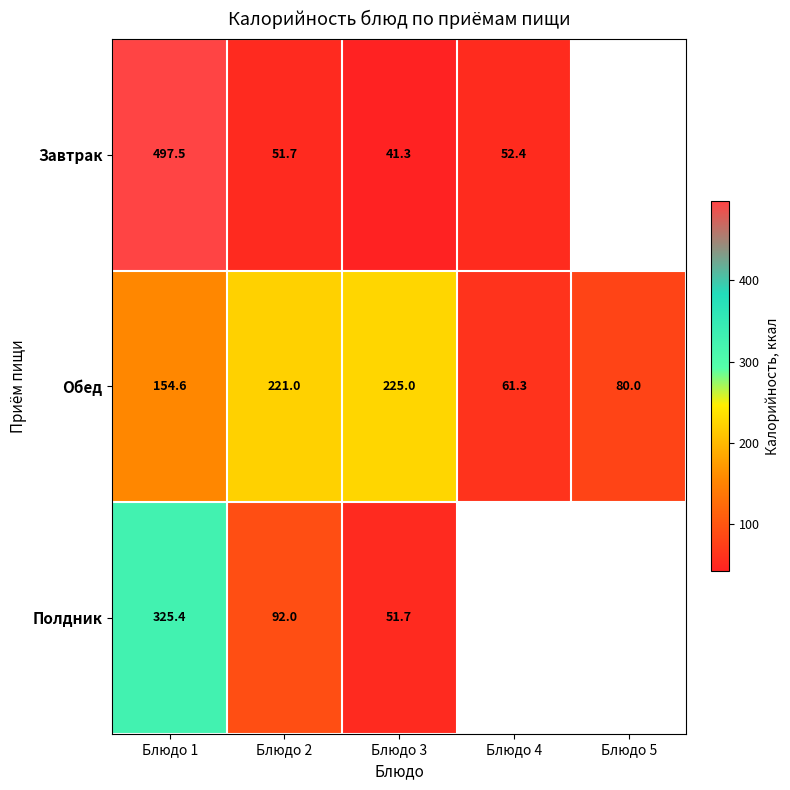

At Блюдо 1, list the series in order from largest to smallest.

Завтрак, Полдник, Обед